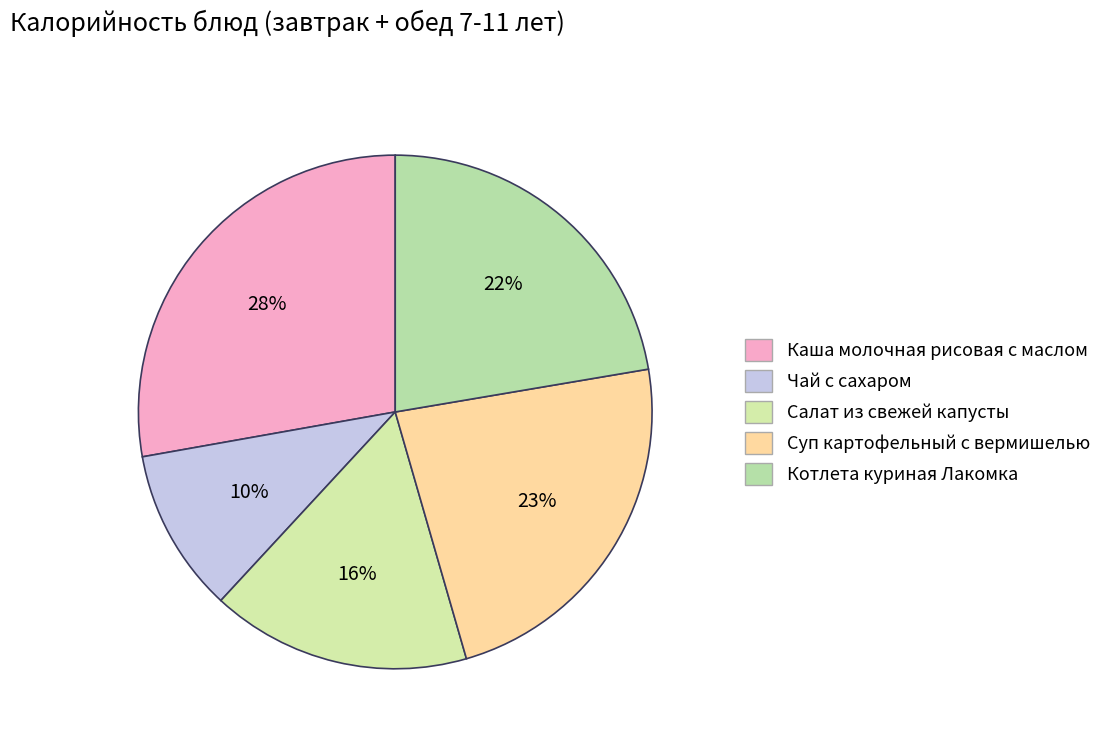

The Чай с сахаром slice represents 10% of the pie. True or false?

True